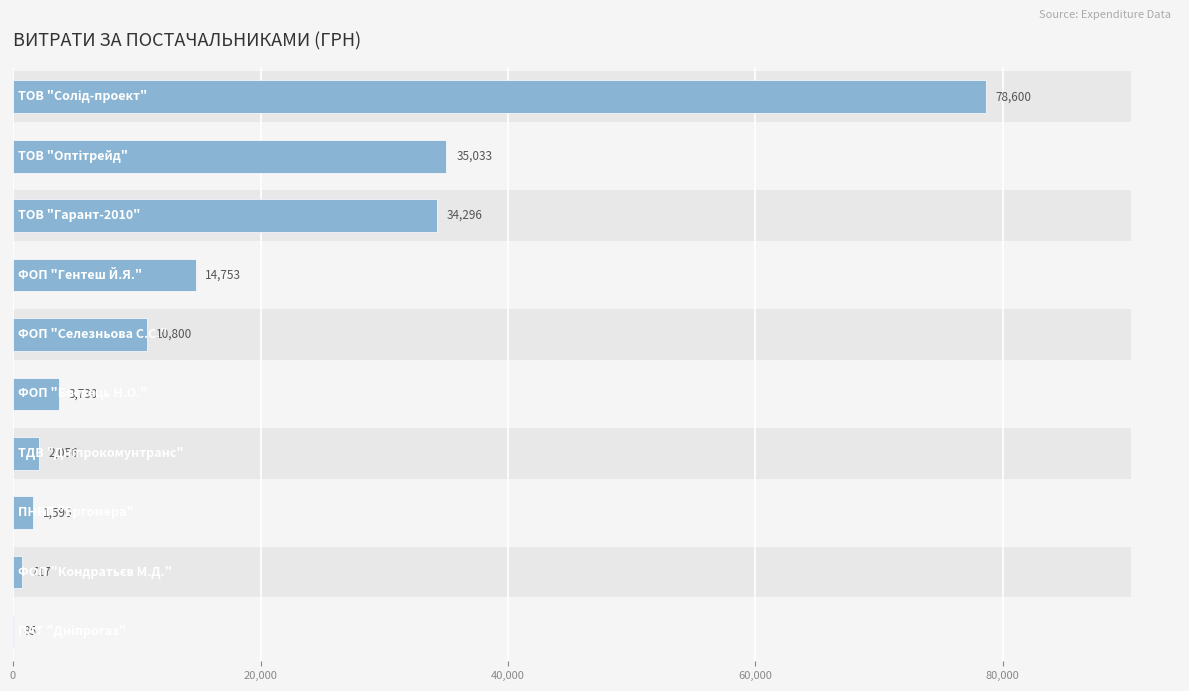

Reading left to right, what are all the values shown in this chart?

78600.0	35033.0	34296.0	14753.0	10800.0	3730.0	2056.2	1596.0	717.0	85.0